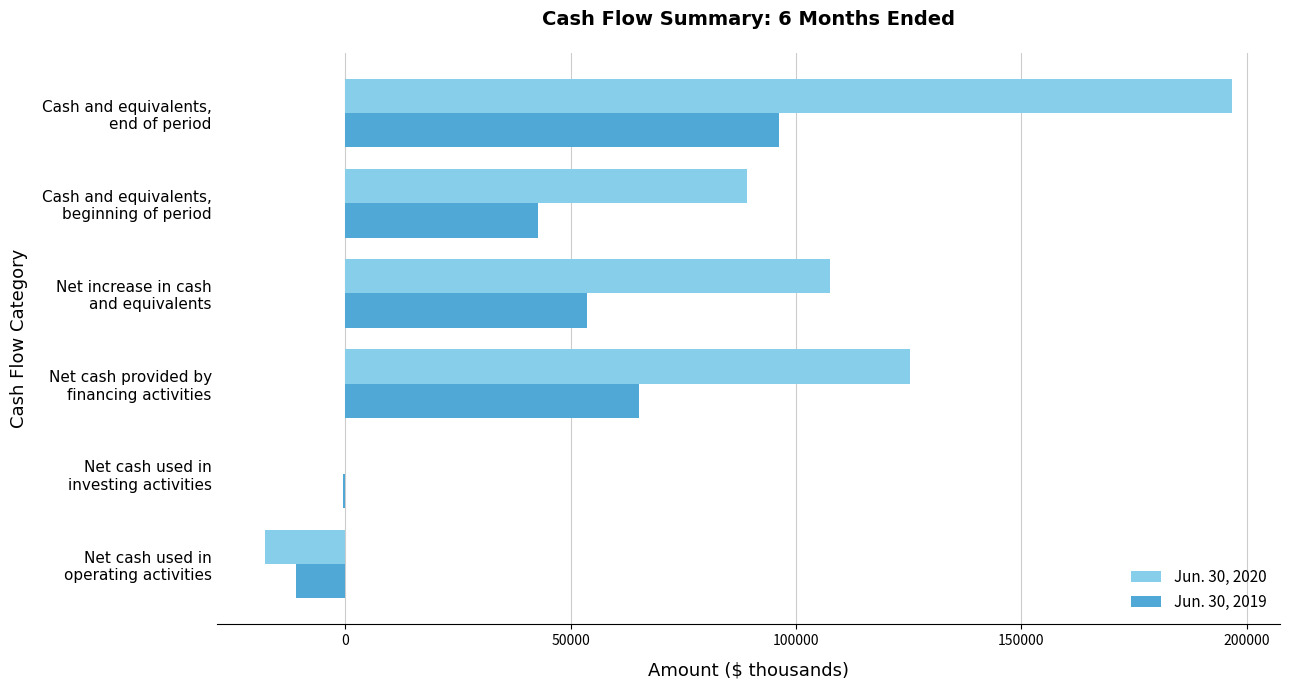

At which category is the sum across all series the highest?

Cash and equivalents,
end of period